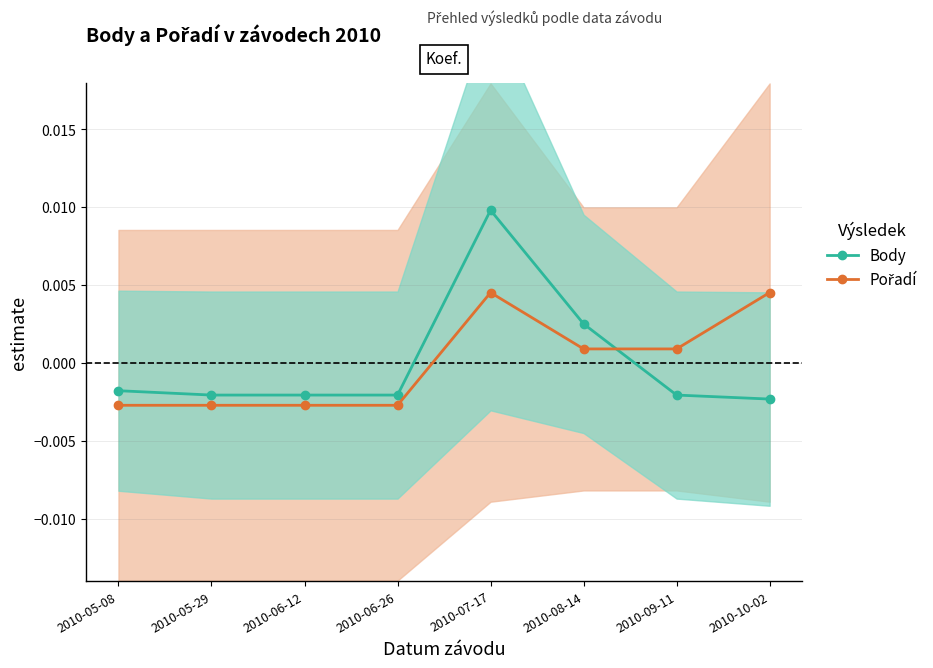

Between 2010-05-08 and 2010-06-12, which series saw the biggest shift?

Body